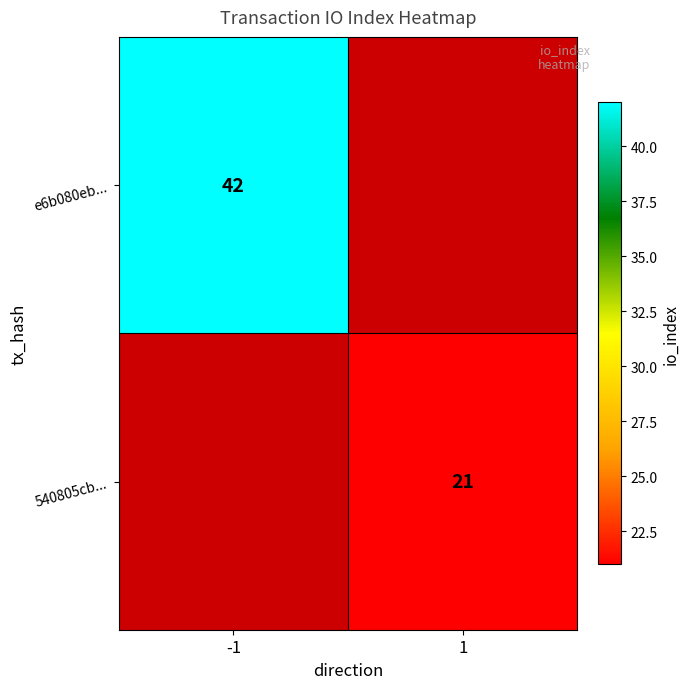

At how many categories does at least one series exceed 34?

1